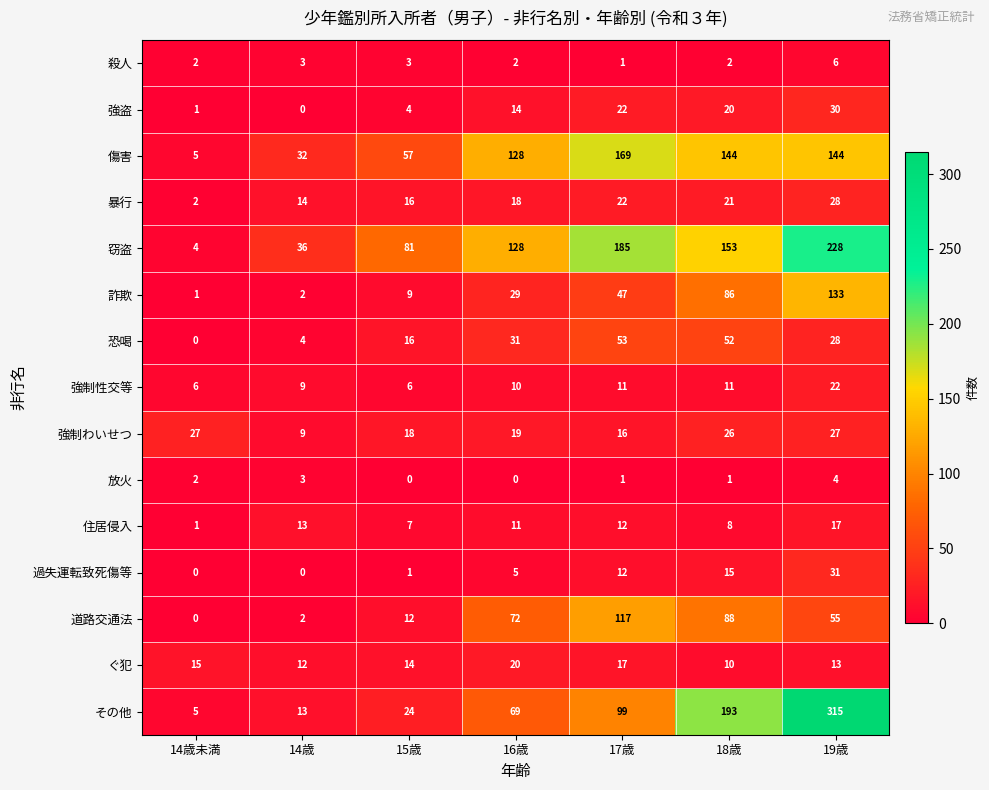

What is the approximate value of 強制性交等 at 14歳未満, to the nearest 10?

10